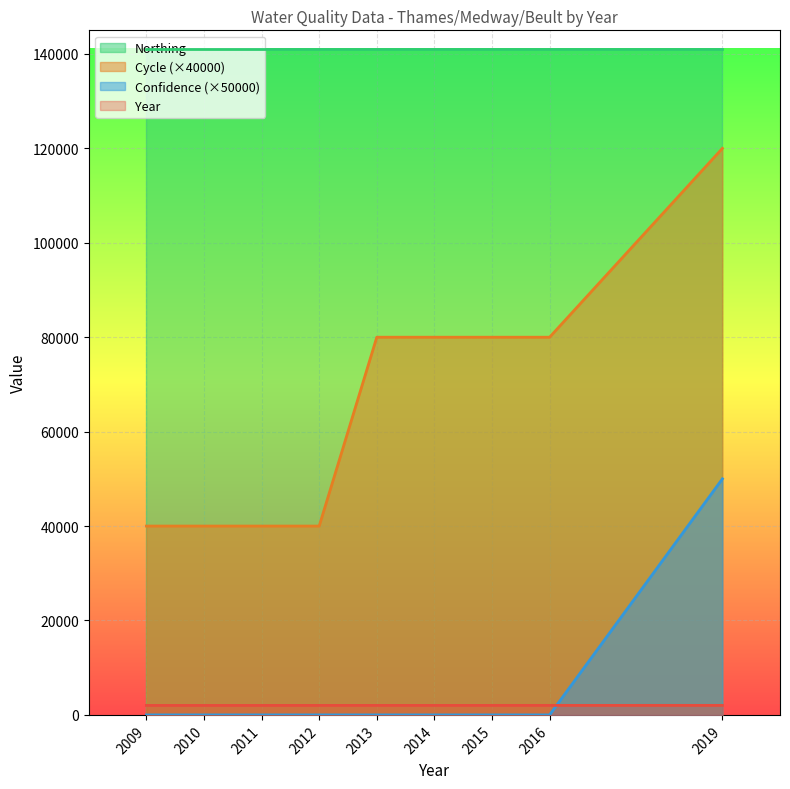

Which series has the widest spread of values?

Cycle (×40000)